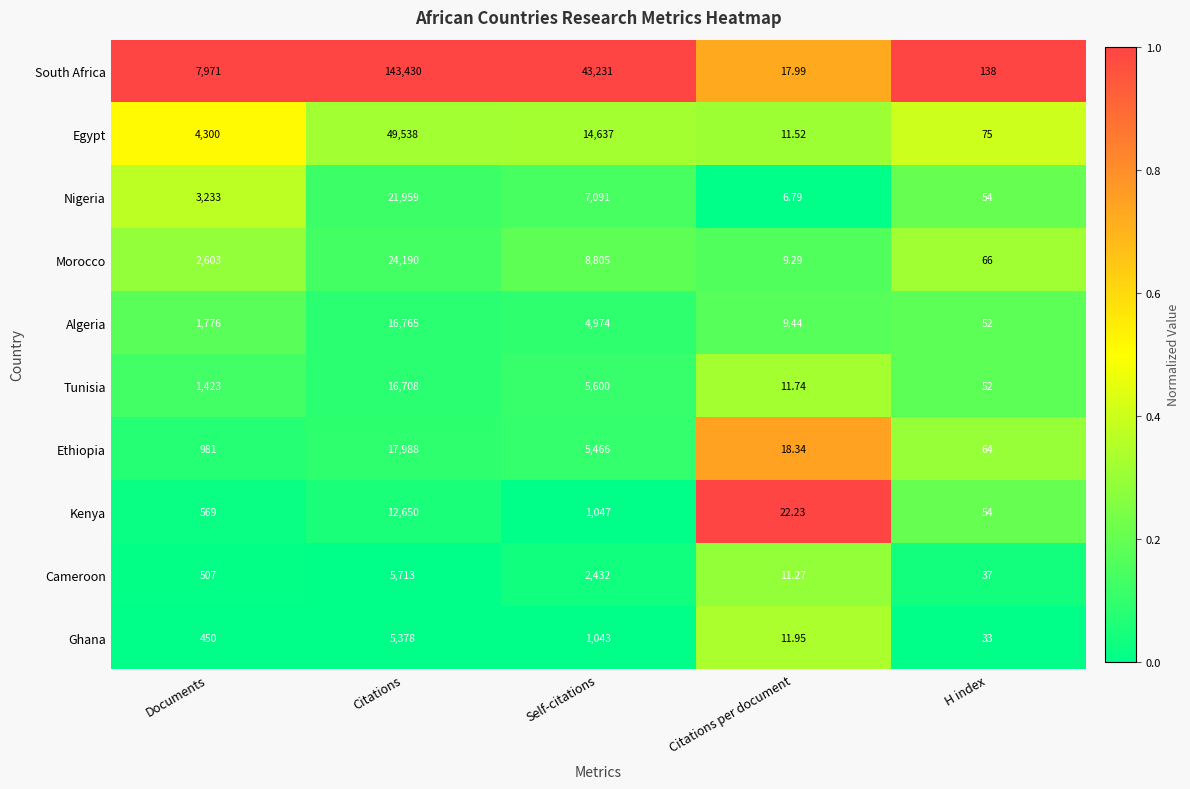

Which series changed the most between Citations and Citations per document?

South Africa